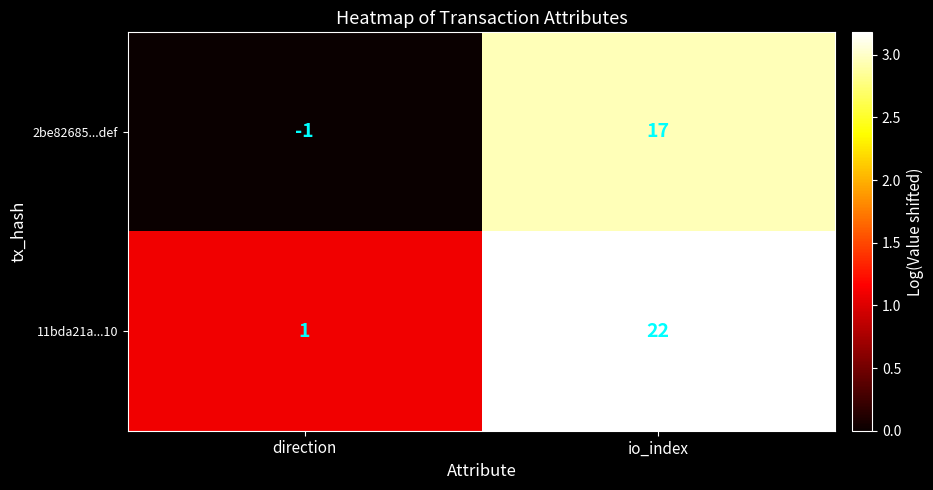

Reading left to right, list all the values displayed in this chart.

2be82685...def: direction=-1	io_index=17
11bda21a...10: direction=1	io_index=22